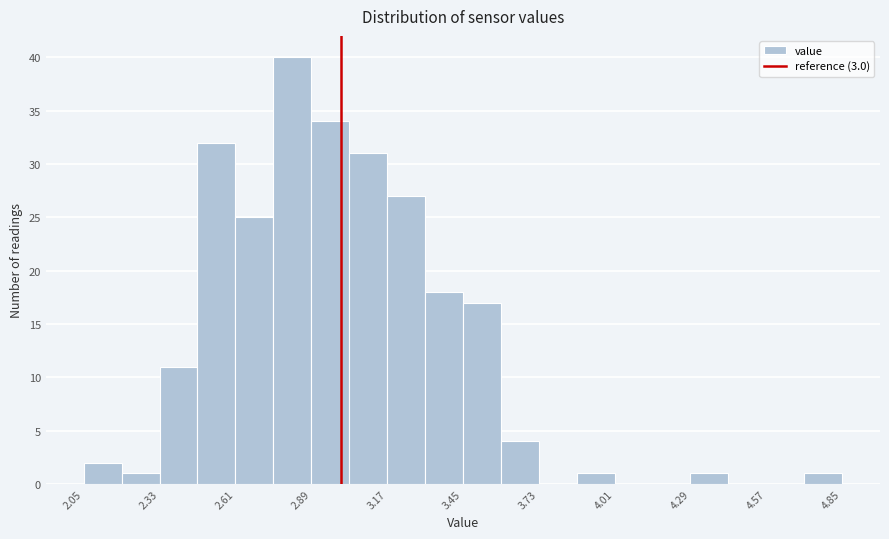

Around what value on the x-axis is the tallest bar? Give the approximate position of its centre, as read against the axis.

2.80